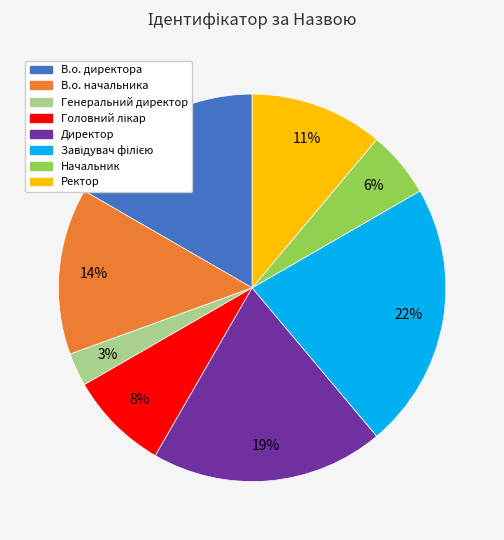

To the nearest percent, what percentage of the pie is Генеральний директор?

3%